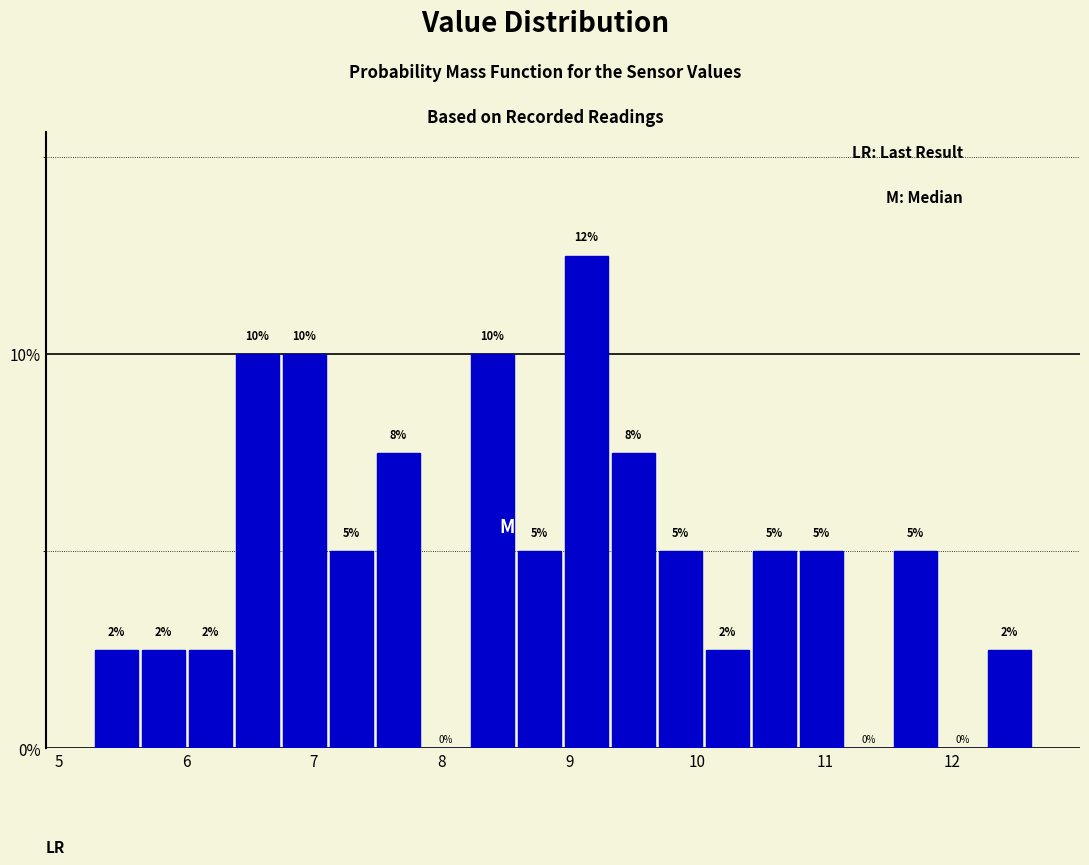

Read against the x-axis, roughly where is the centre of the tallest bar?

9.1